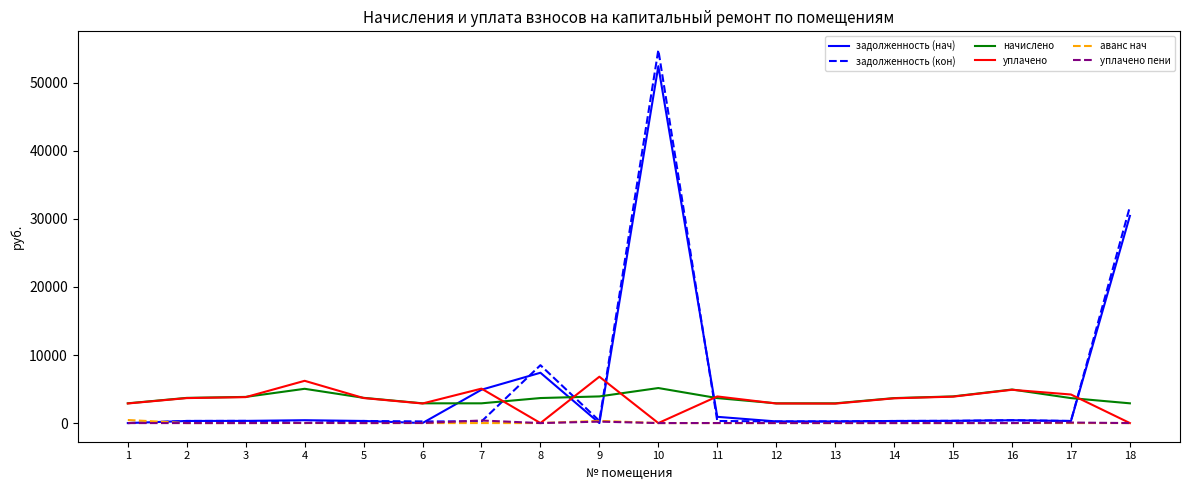

The value of аванс нач at 14 is 0.0. True or false?

True